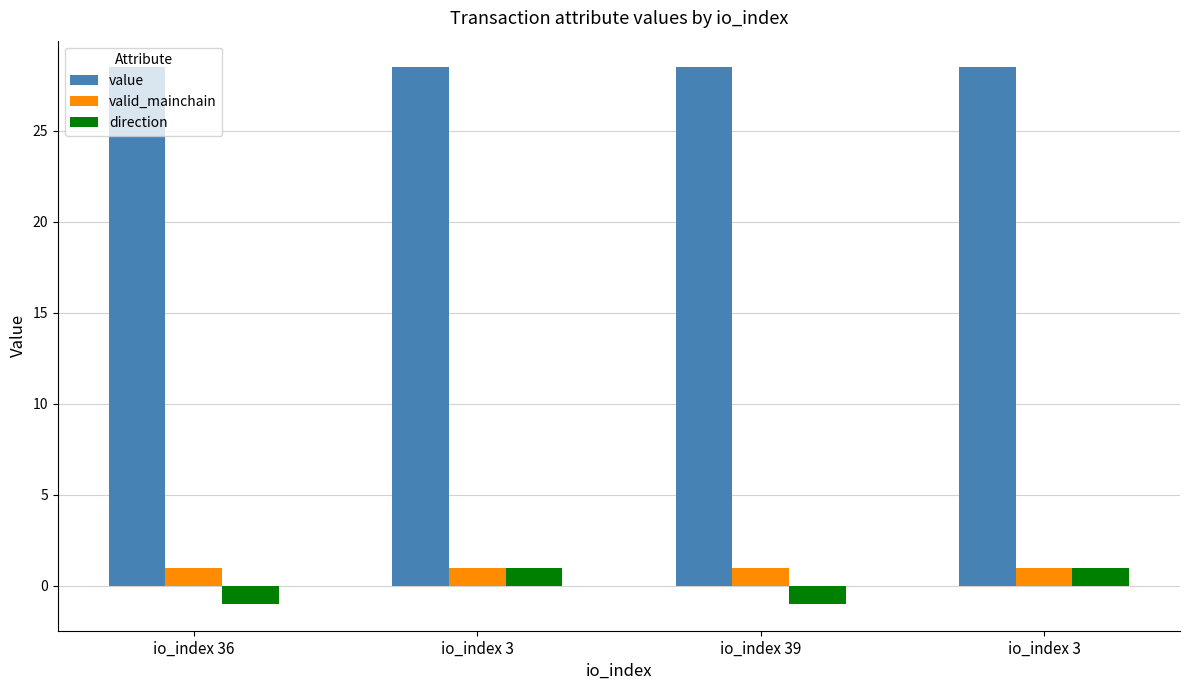

Does the chart contain any negative values?

Yes